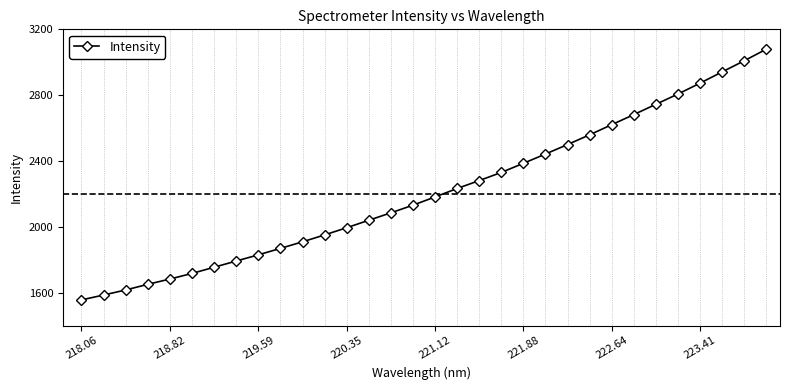

True or false: there are more than 1 points higher than both neighbors.

False